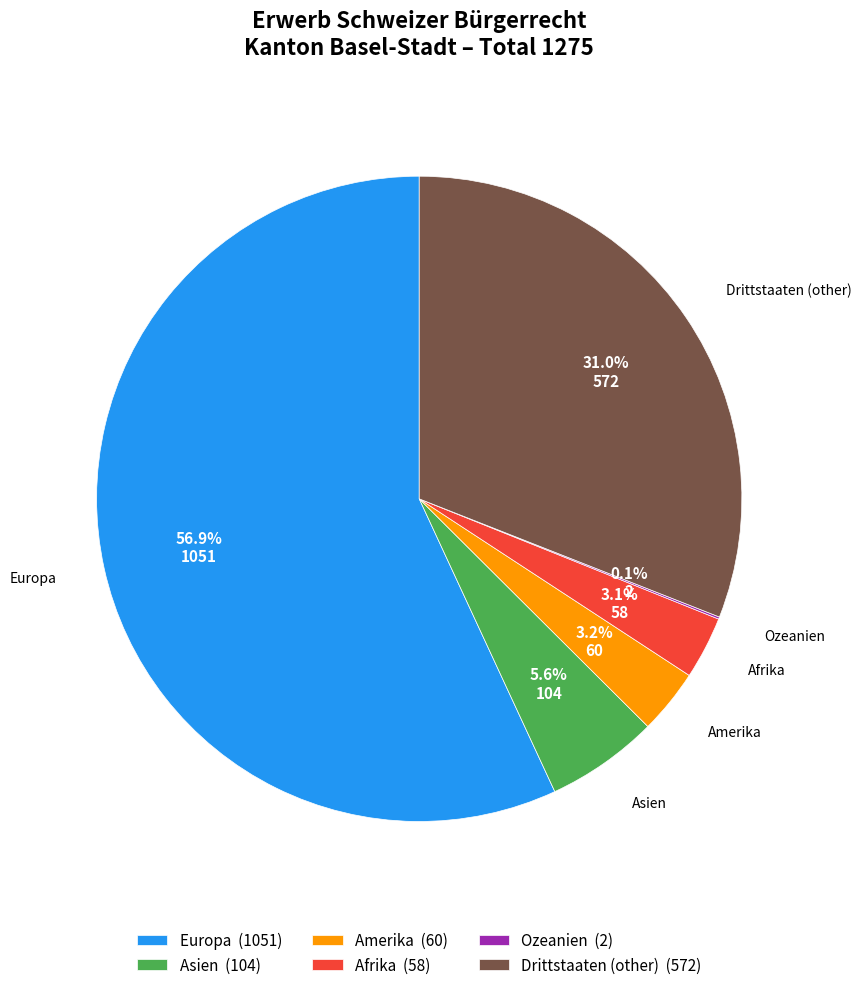

Approximately how many times larger is the value at Amerika (60) compared to Asien (104)?

0.6